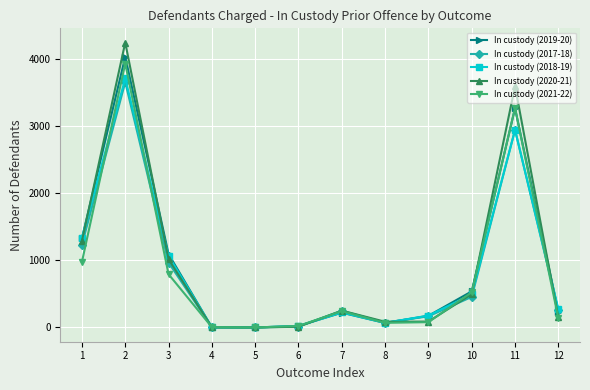

Rank the series by their maximum value, from highest to lowest.

In custody (2020-21), In custody (2019-20), In custody (2021-22), In custody (2018-19), In custody (2017-18)